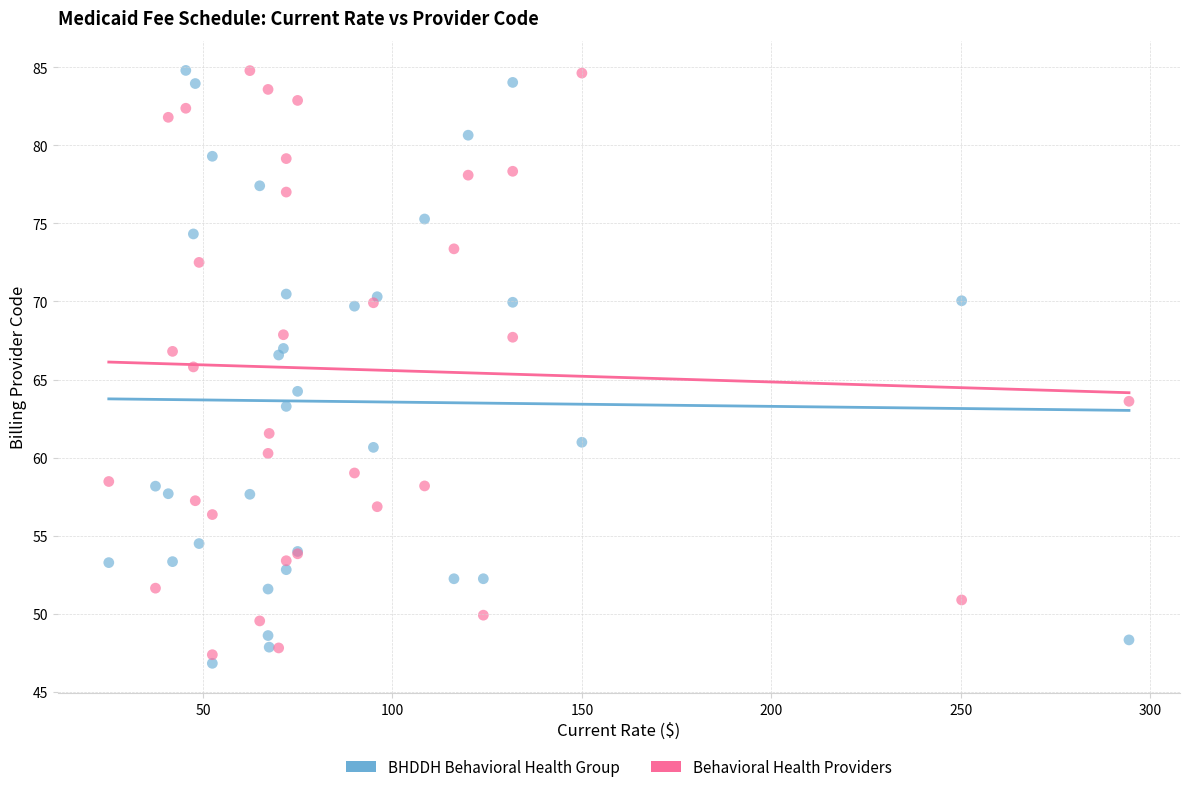

What are all the series names shown in the legend?

BHDDH Behavioral Health Group, Behavioral Health Providers